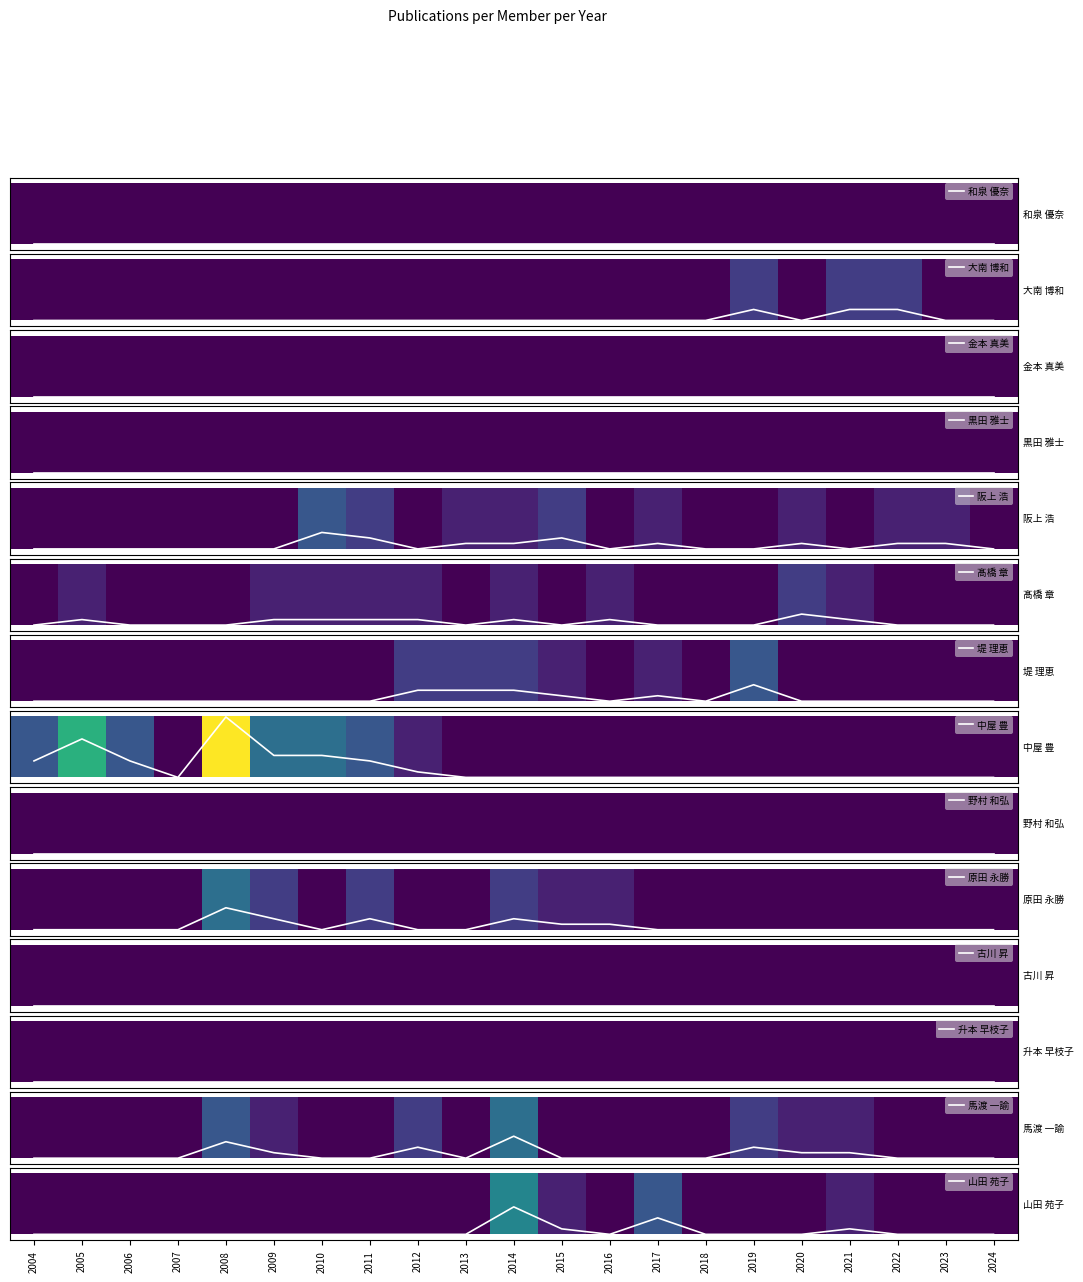

What is the maximum value for 堤 理恵?

-0.7